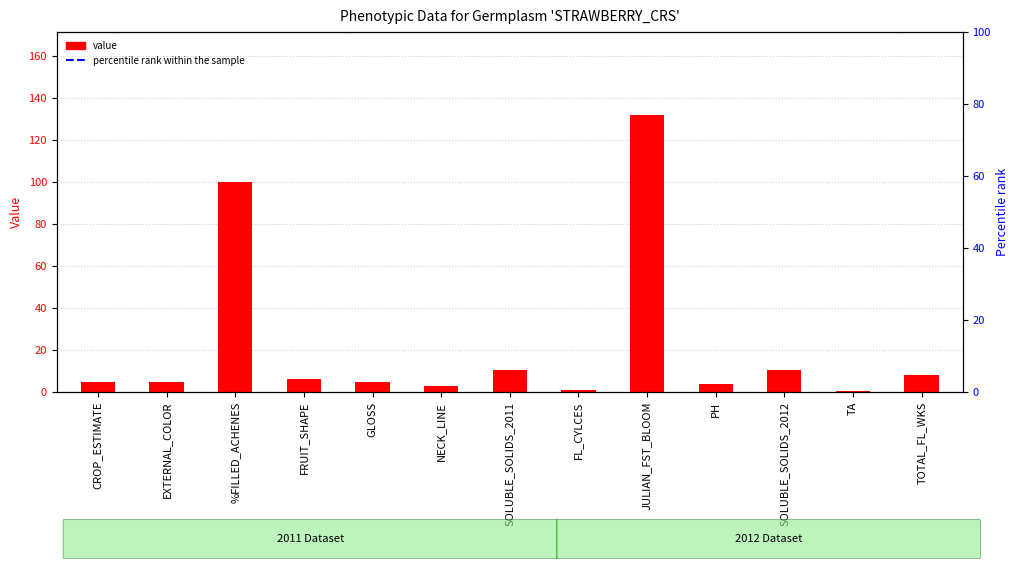

What is the value of the 8th bar from the left?

1.0